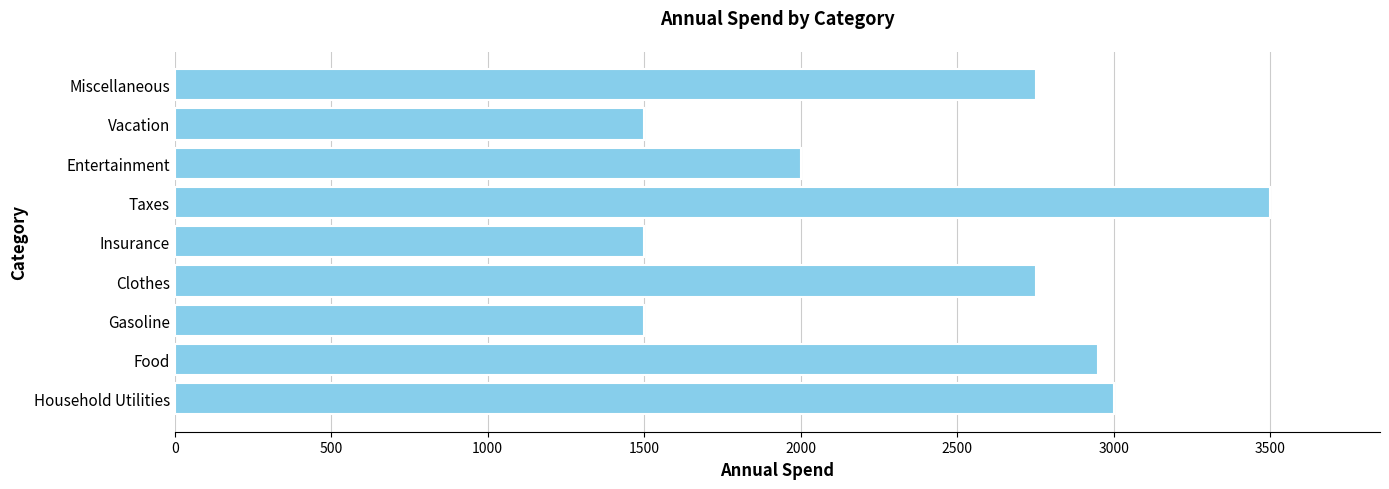

Are the bars horizontal?

Yes